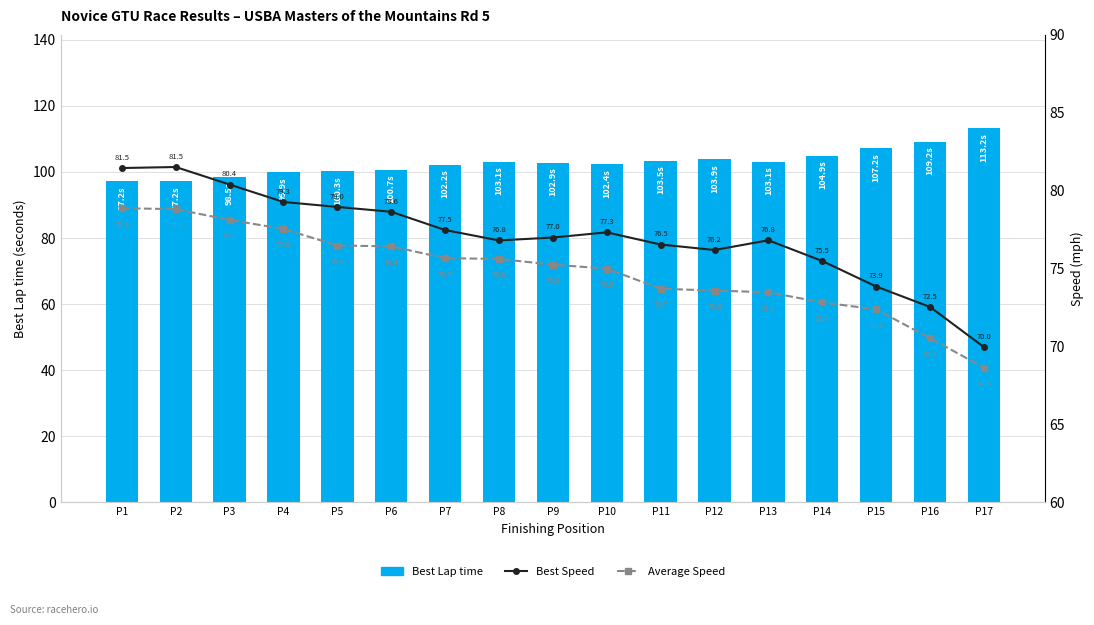

At which category is the sum across all series the highest?

P1